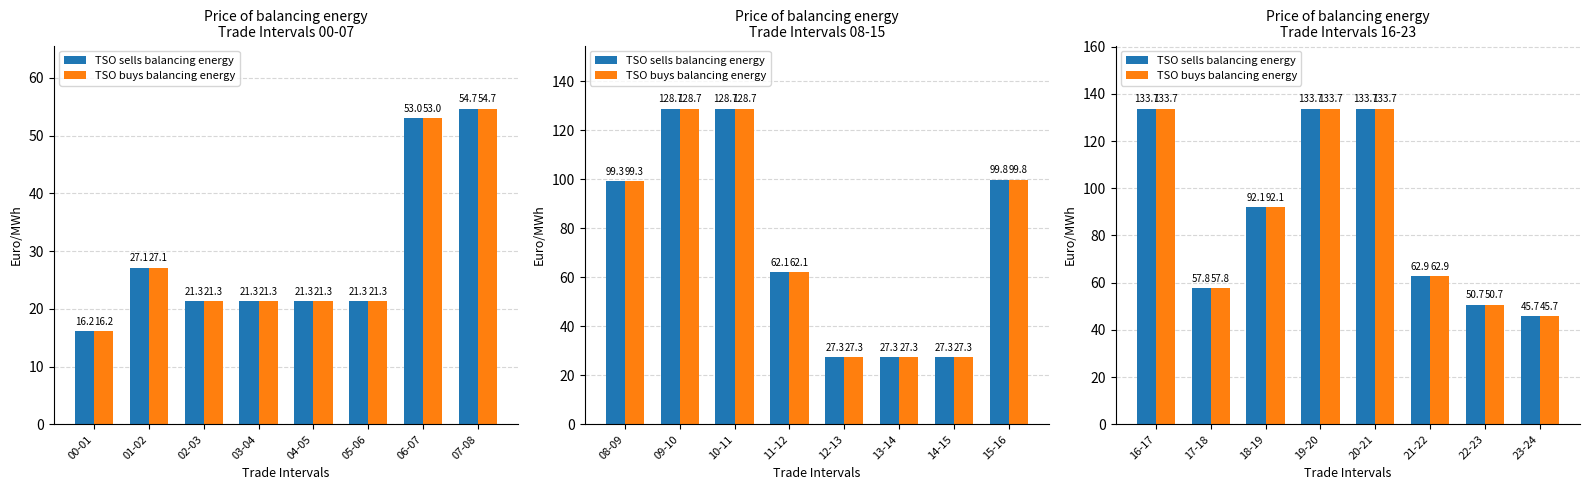

Count the number of data series in this chart.

2